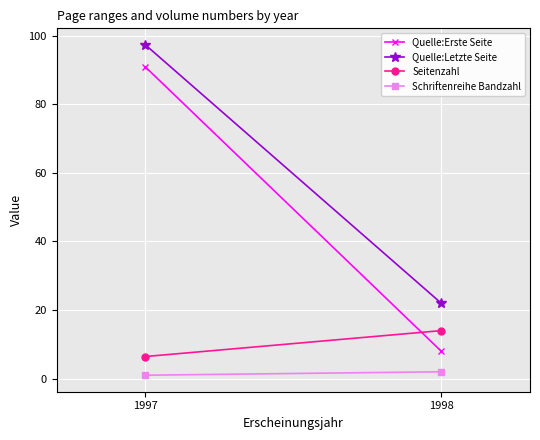

Rank the categories by Quelle:Erste Seite value from lowest to highest.

1998, 1997